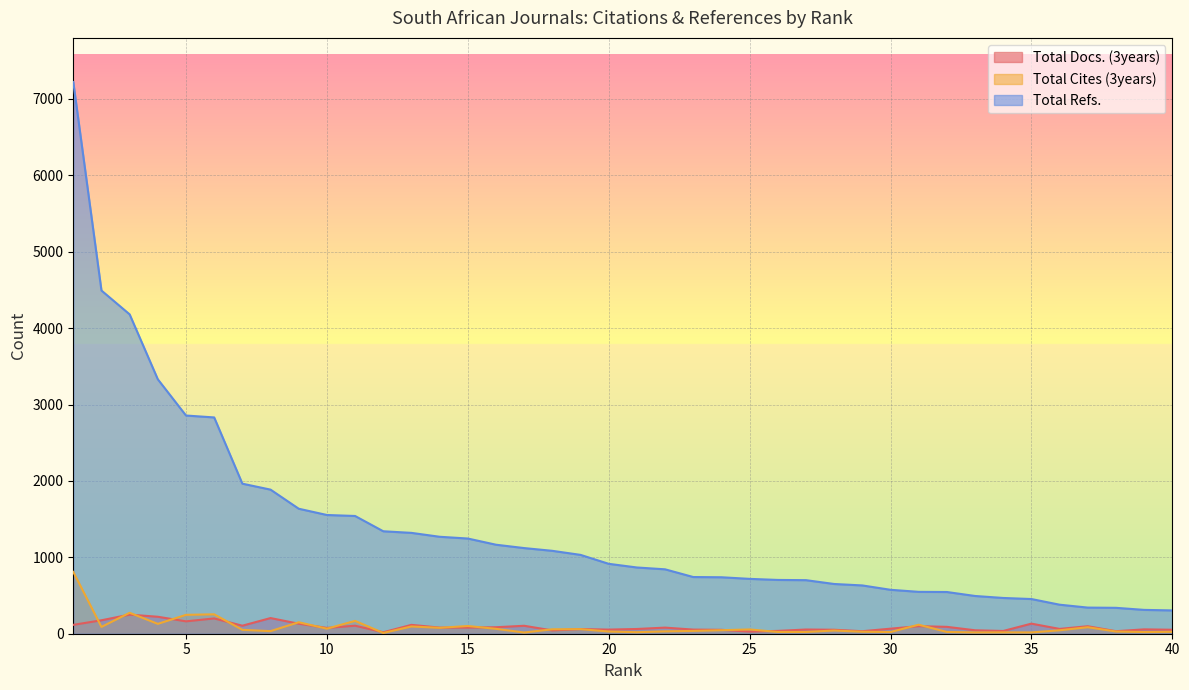

Where does the Total Refs. series first go above 915?

1